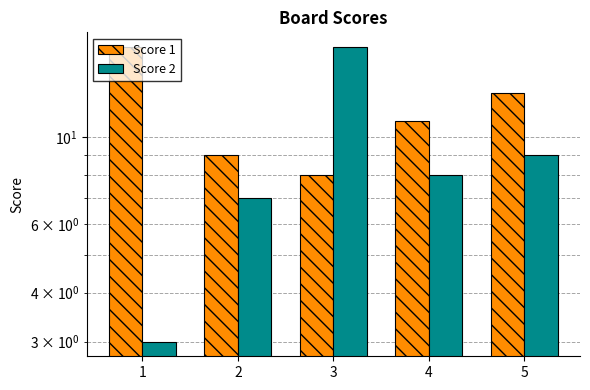

What is the total value across all series at 2?

16